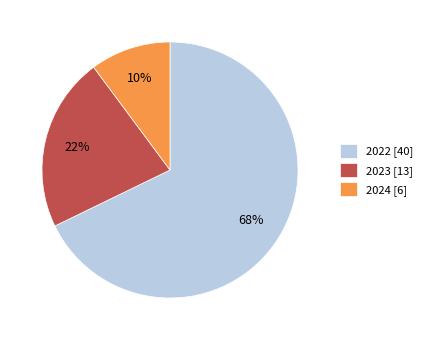

Do 2024 [6] and 2023 [13] together represent more than half of the pie?

No